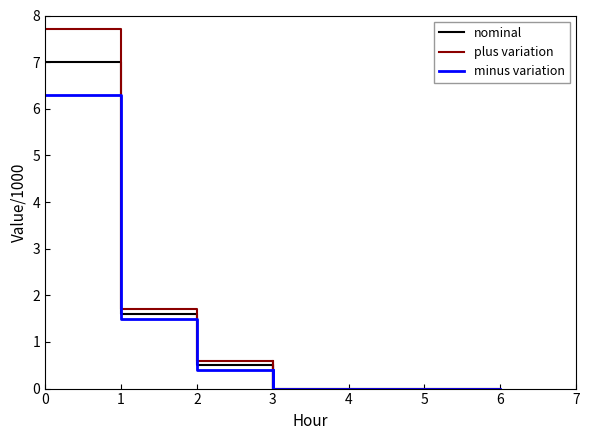

What is the difference between the maximum and minimum values in the plus variation series?

7.7